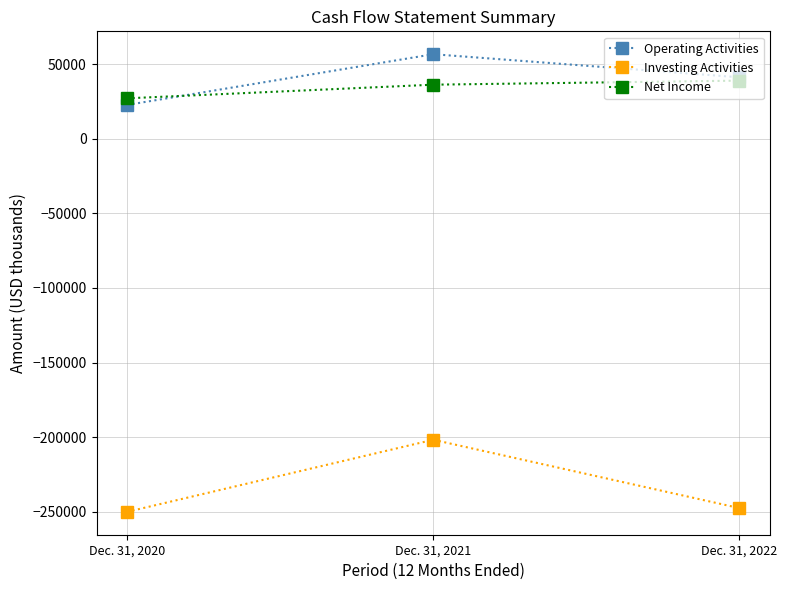

What is the difference between the Net Income values at Dec. 31, 2021 and Dec. 31, 2022?

2721